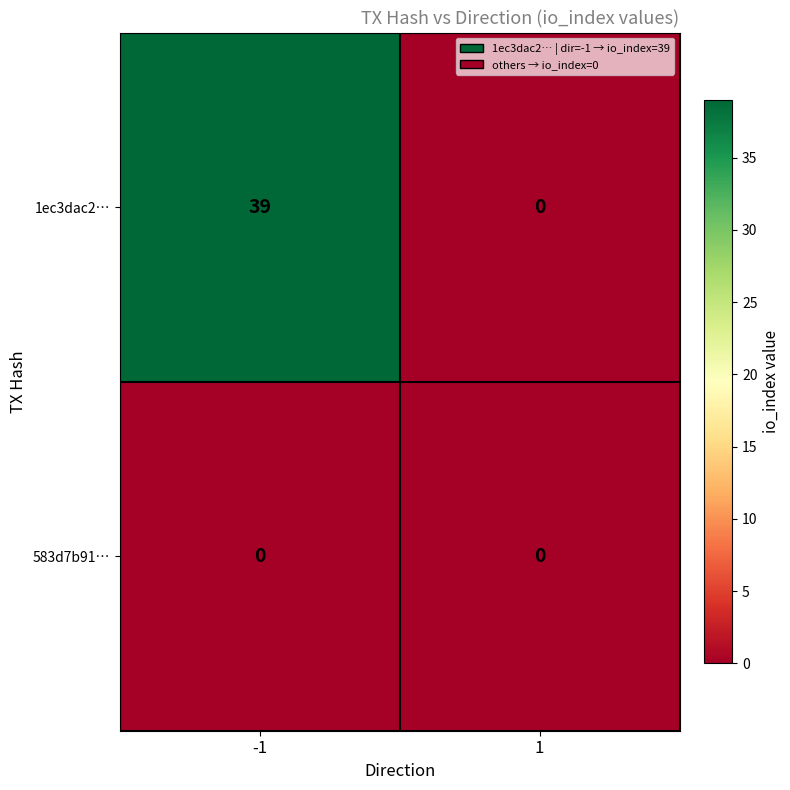

Reading right to left, what are all the values shown in this chart?

1ec3dac2…: 0	39
583d7b91…: 0	0